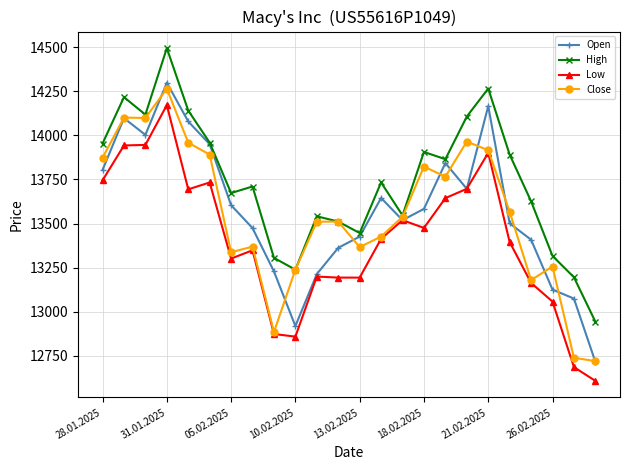

Does the chart have visible grid lines?

Yes